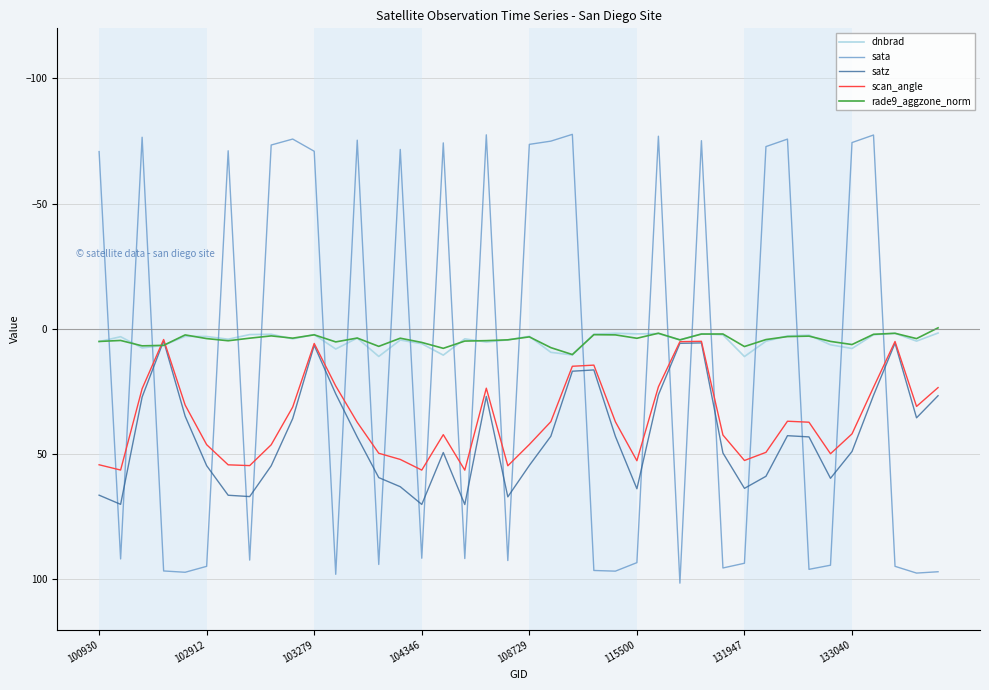

How many positive values does the sata series have?

21